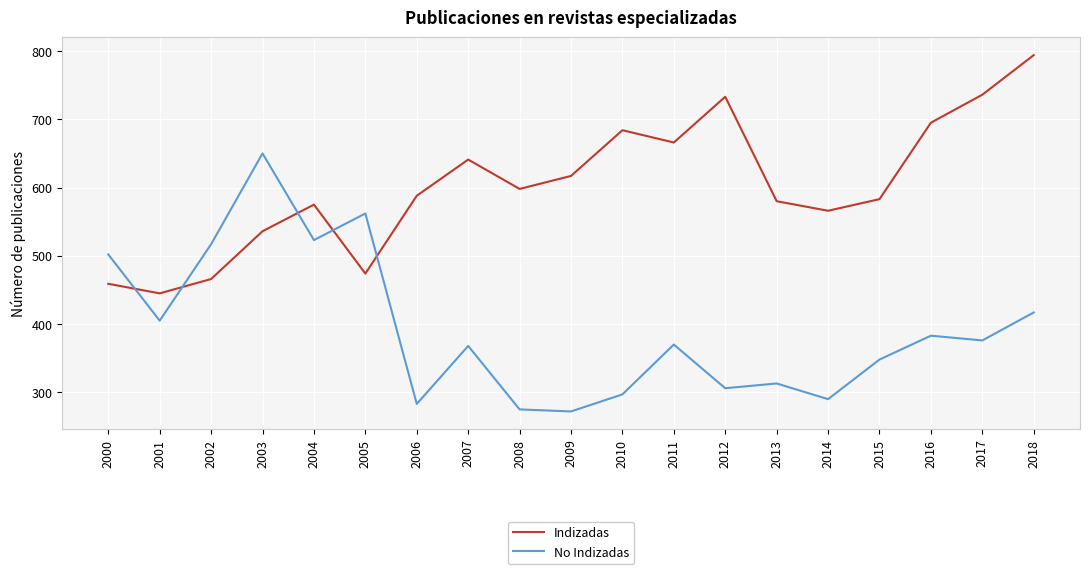

Rank the series at 2008 from highest to lowest value.

Indizadas, No Indizadas